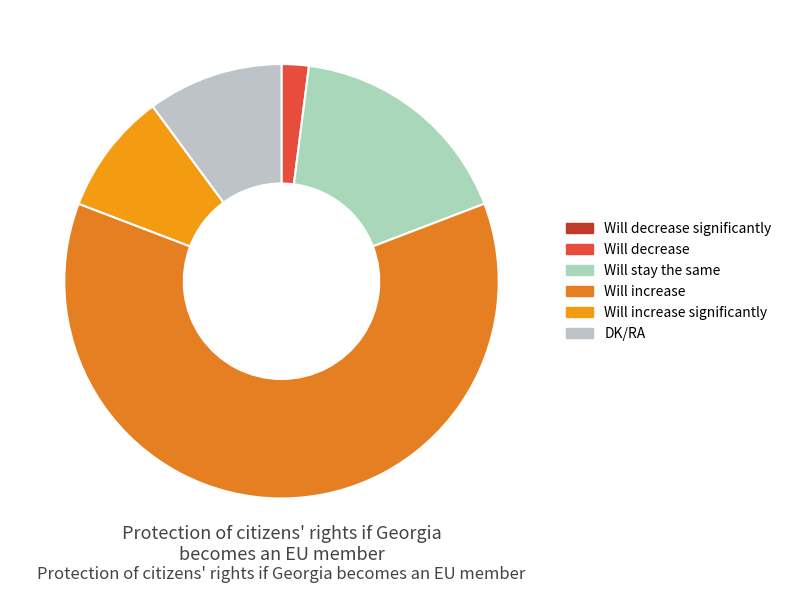

What is the smallest slice in the pie chart?

Will decrease significantly